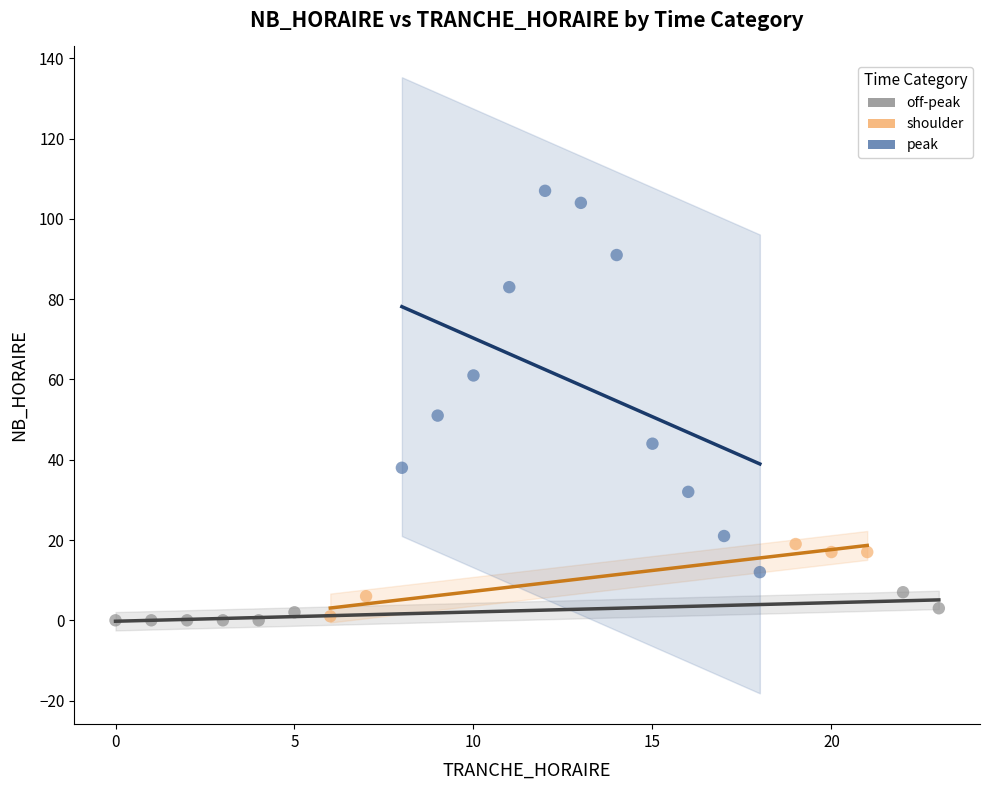

Which series contains the highest Y value?

peak